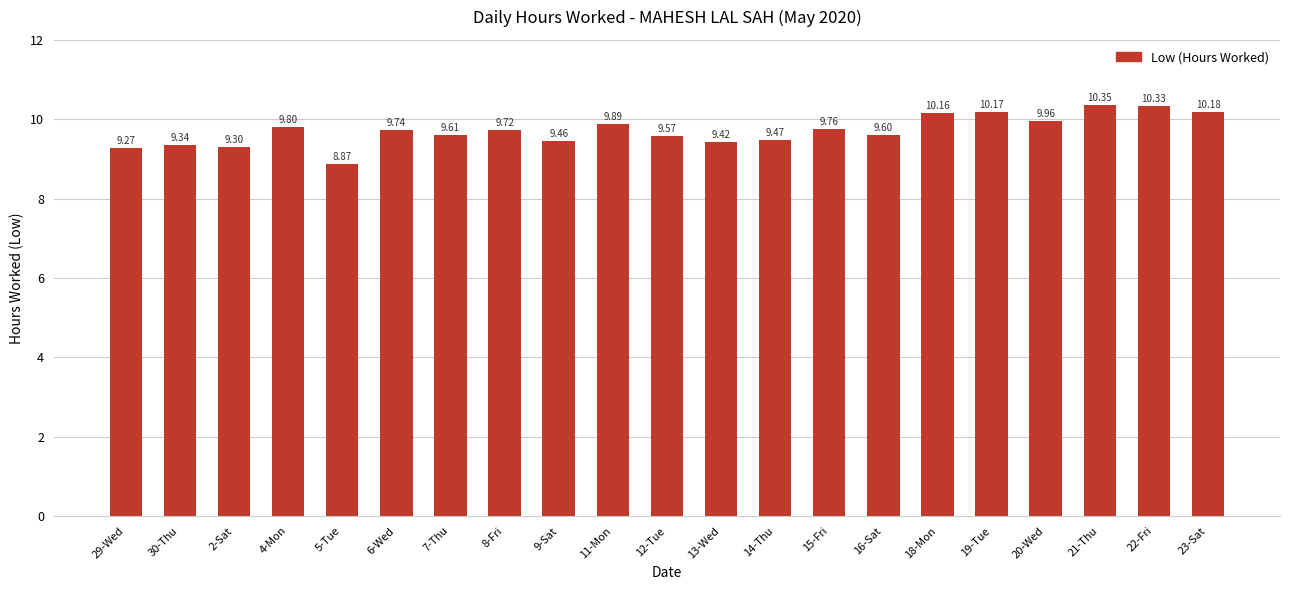

What is the approximate value at 23-Sat?

10.2